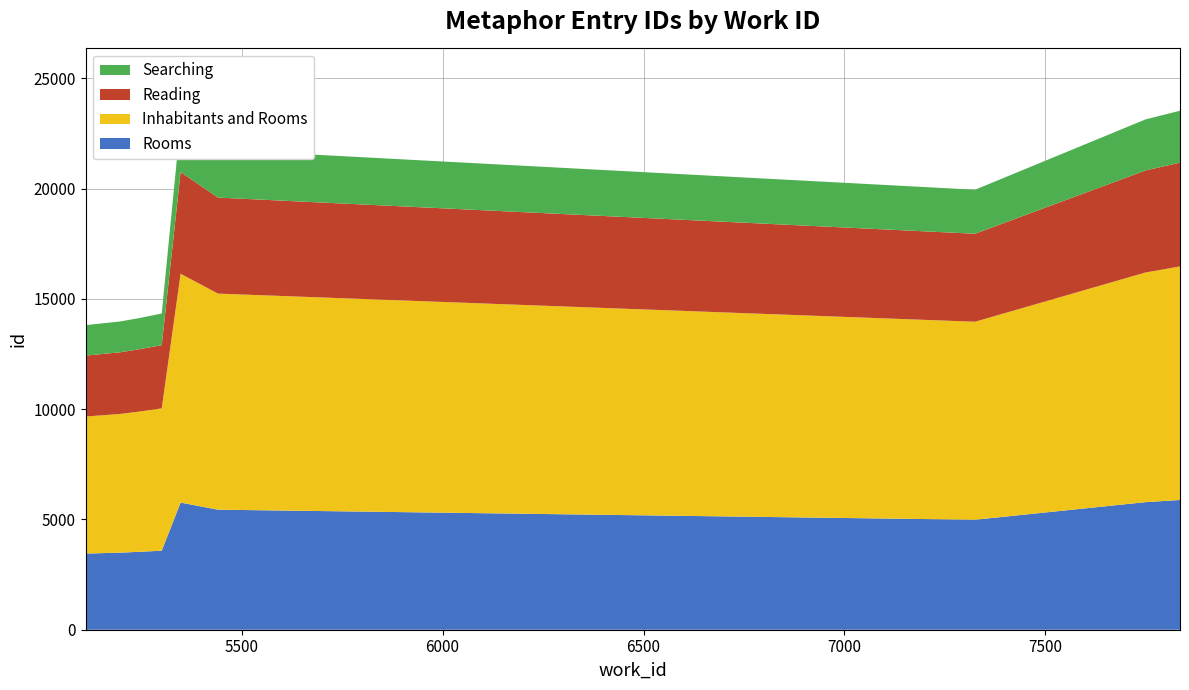

Reading right to left, transcribe all the data shown in this chart.

23536	23141	19953	21775	23062	14339	14128	13978	13814